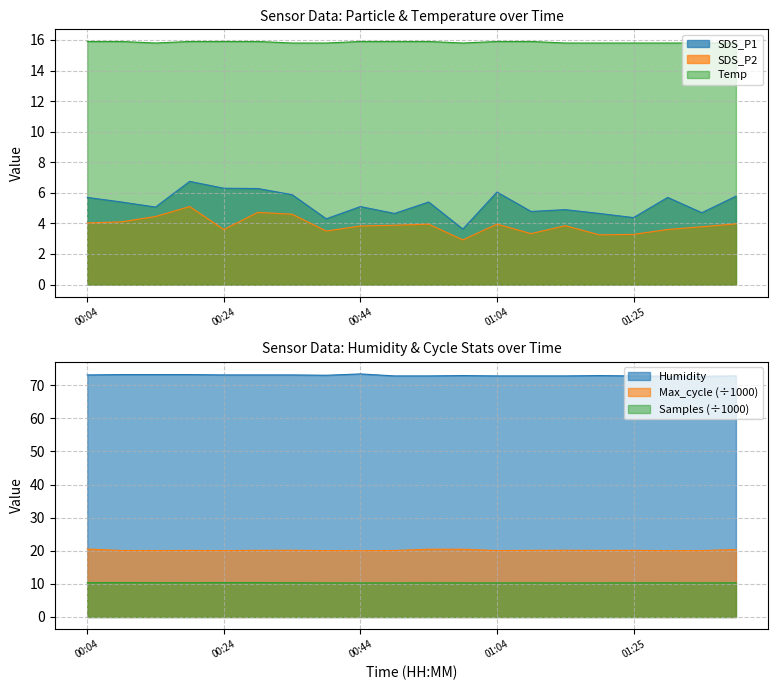

The Temp series shows 10.2 at 01:35. True or false?

False